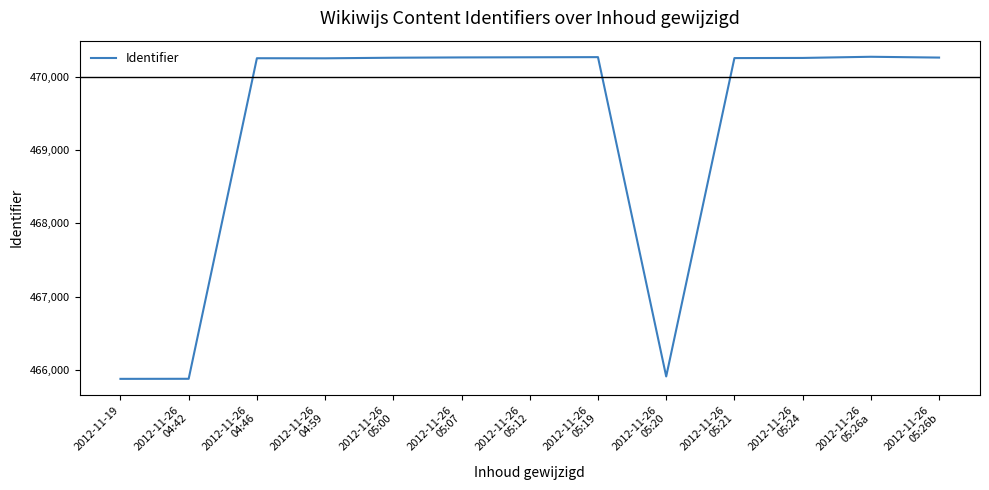

True or false: the data shows 205586 at 2012-11-26
05:00.

False